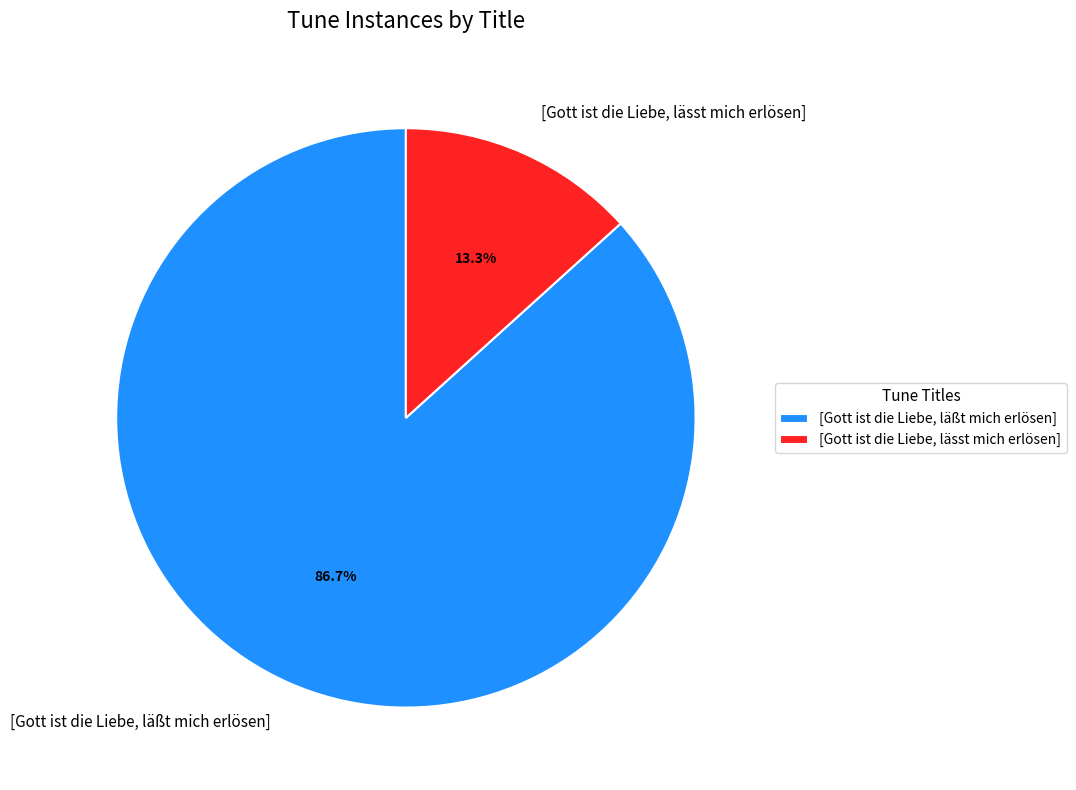

Rank the categories by value from highest to lowest.

[Gott ist die Liebe, läßt mich erlösen], [Gott ist die Liebe, lässt mich erlösen]